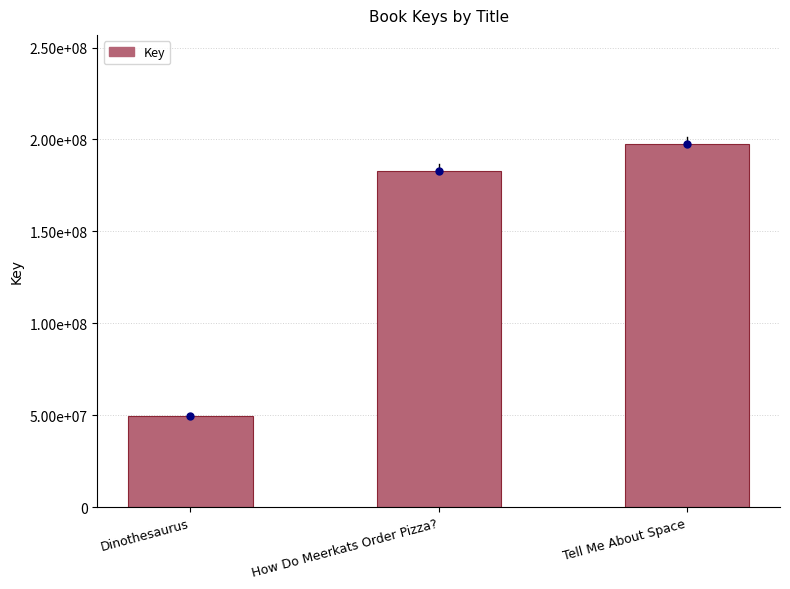

What is the change in value from Dinothesaurus to How Do Meerkats Order Pizza??

+133345497